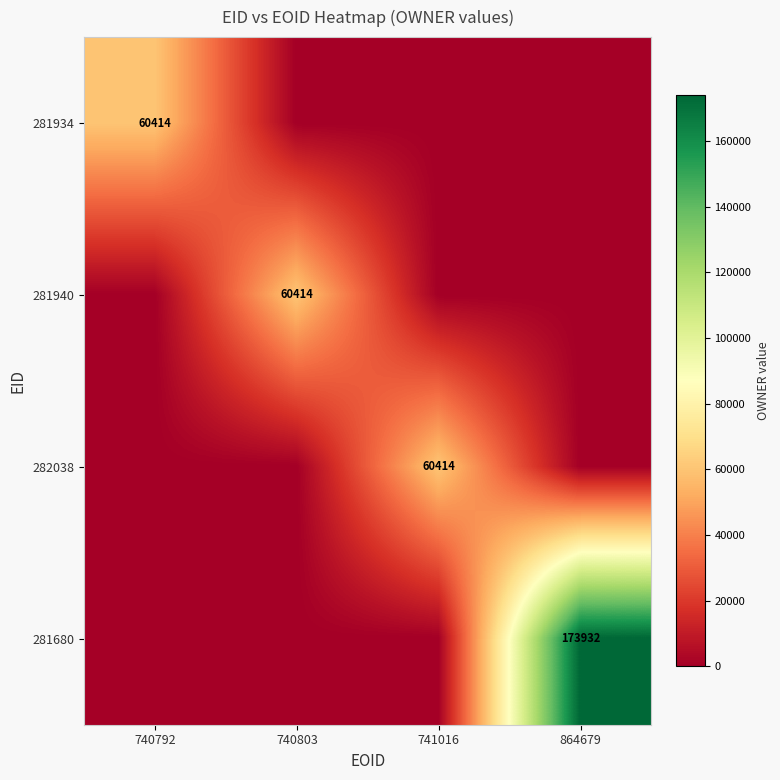

What is the greatest value displayed?

173932